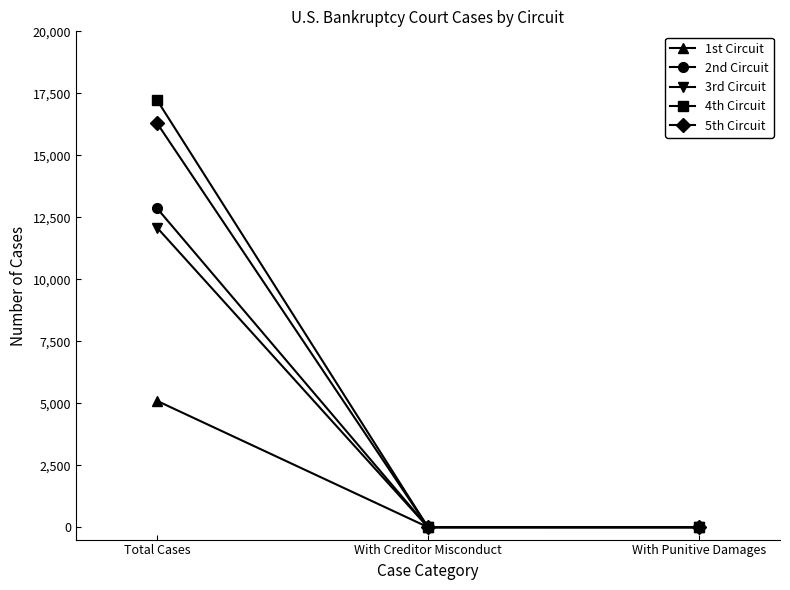

Is it true that 2nd Circuit equals 17532 at Total Cases?

False